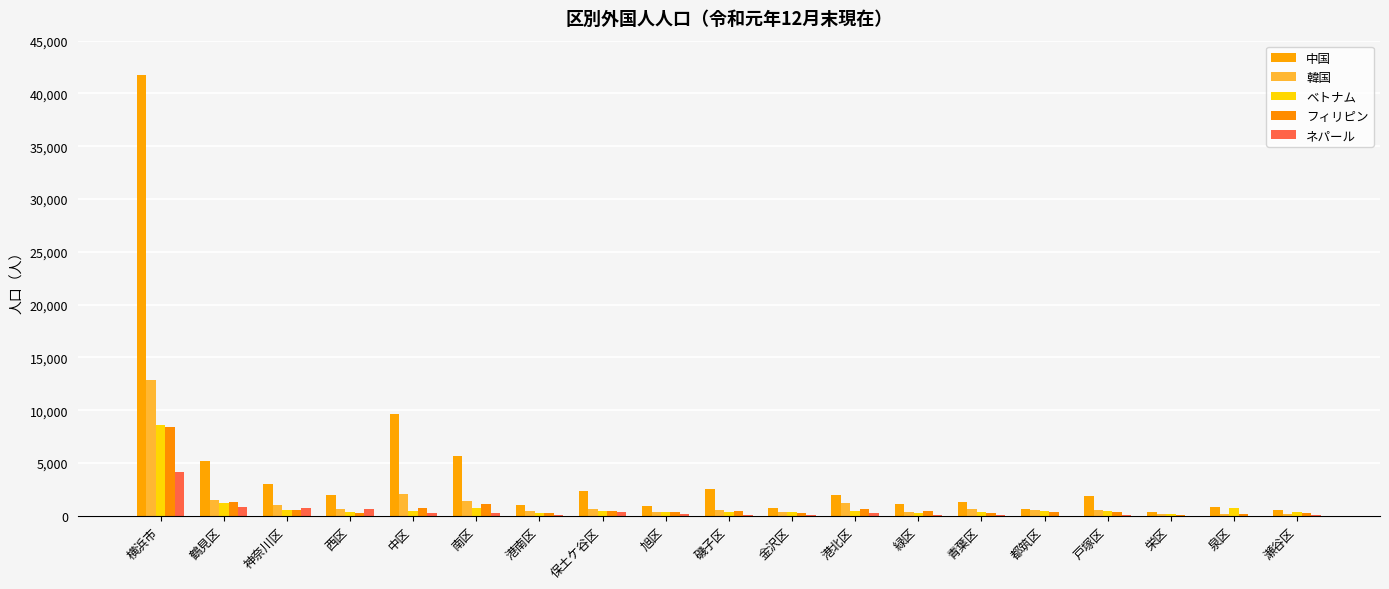

What is the average value of the フィリピン series?

885